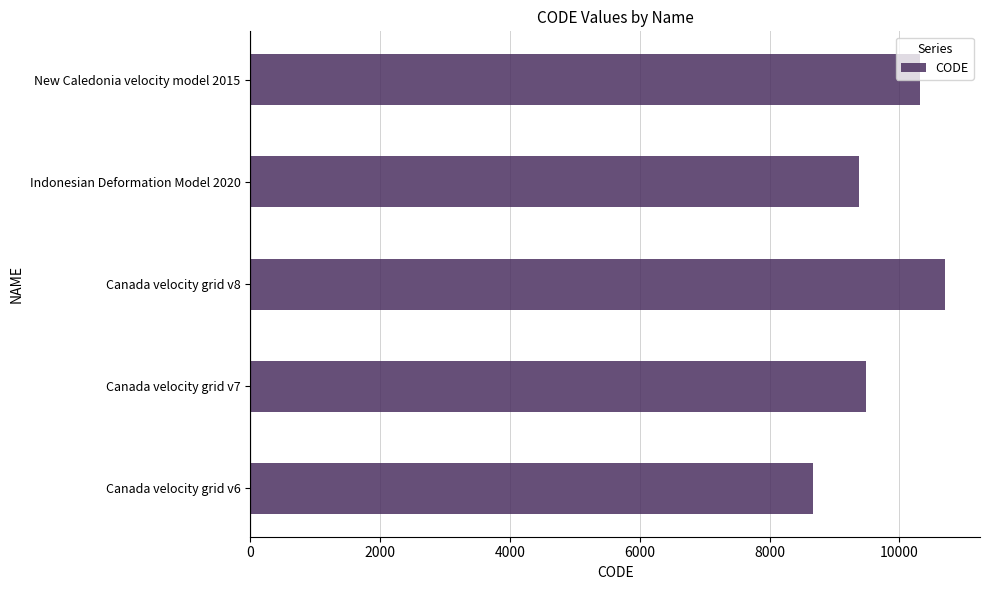

What is the difference between the values at Canada velocity grid v8 and Indonesian Deformation Model 2020?

1332